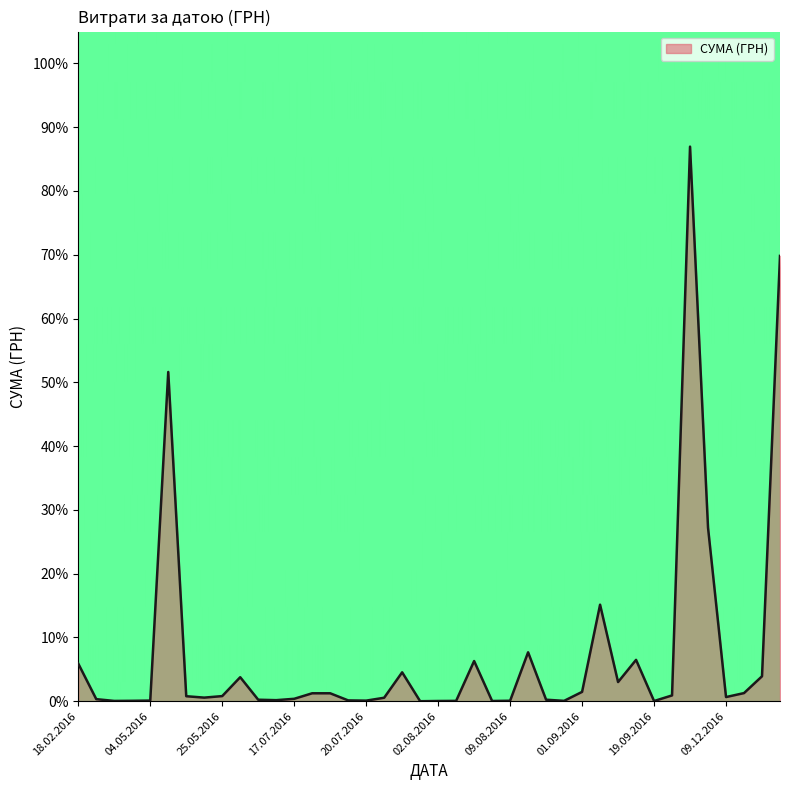

What is the difference between the maximum and minimum values?

87.0